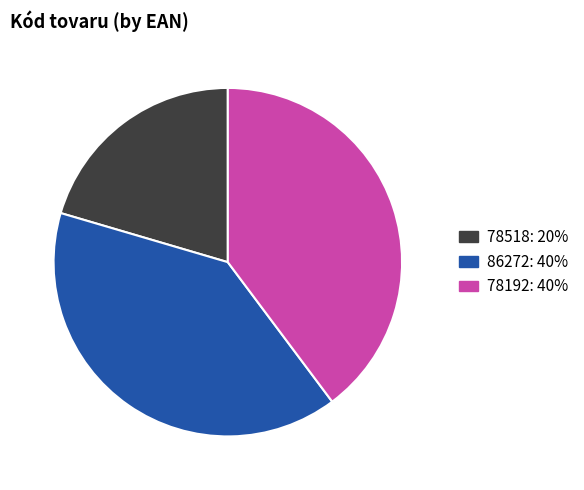

How many slices are in this pie chart?

3